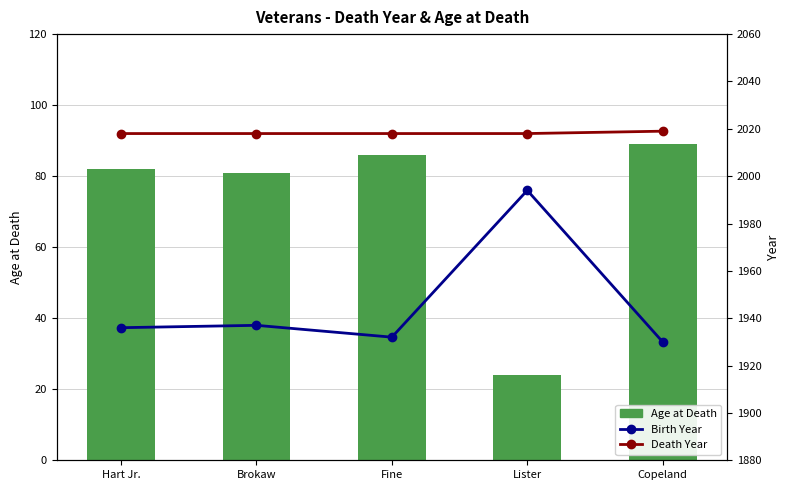

At which label is Birth Year closest to 1962?

Brokaw